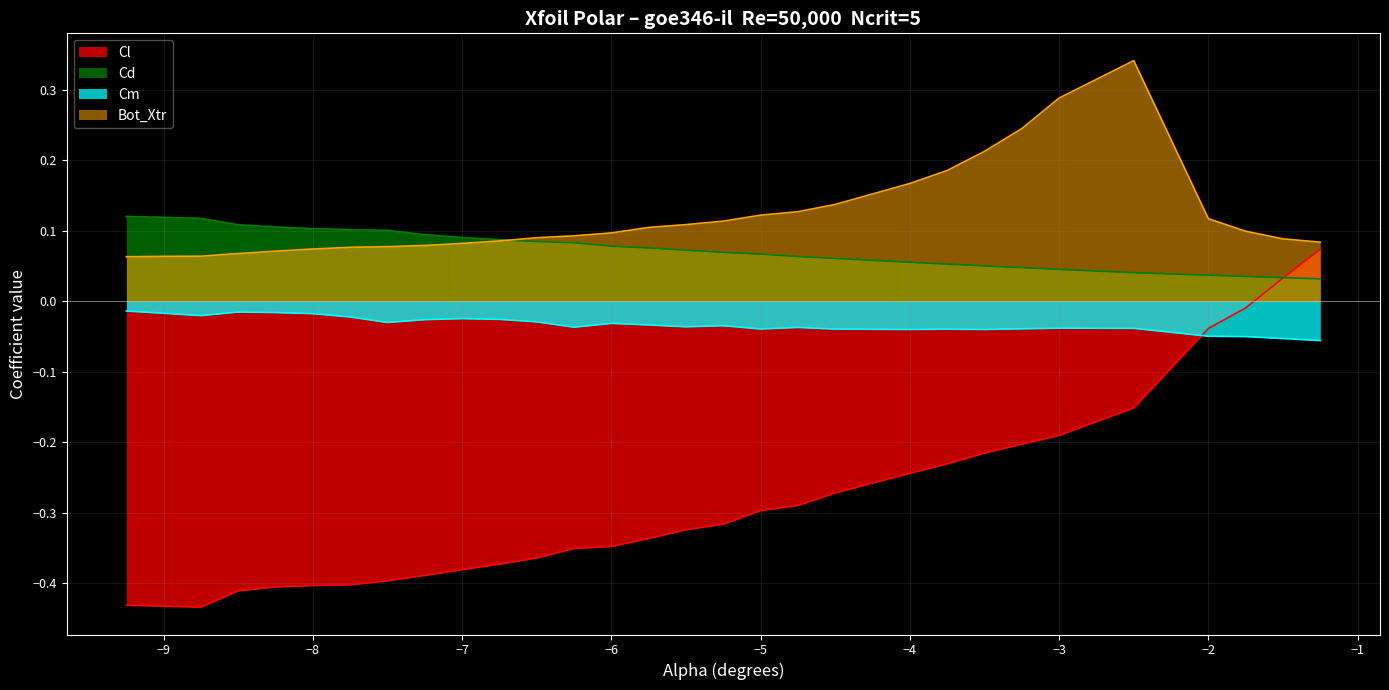

Where is Cm nearest to the value 0?

alpha